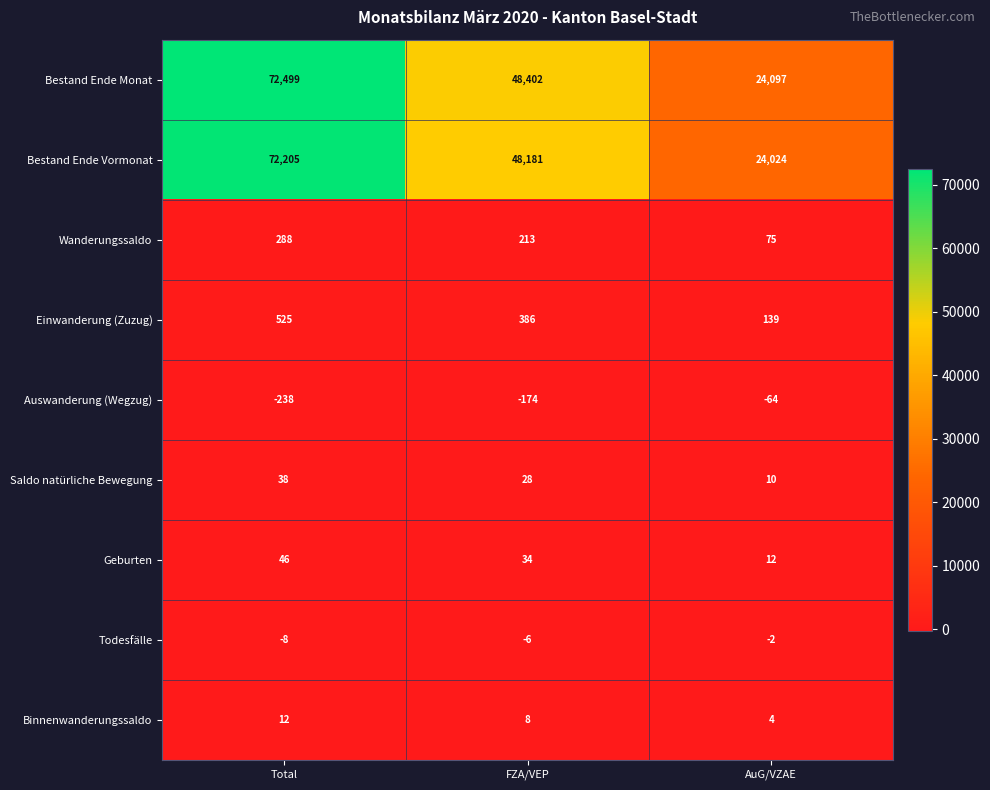

Reading left to right, transcribe all the data shown in this chart.

Bestand Ende Monat: Total=72499	FZA/VEP=48402	AuG/VZAE=24097
Bestand Ende Vormonat: Total=72205	FZA/VEP=48181	AuG/VZAE=24024
Wanderungssaldo: Total=288	FZA/VEP=213	AuG/VZAE=75
Einwanderung (Zuzug): Total=525	FZA/VEP=386	AuG/VZAE=139
Auswanderung (Wegzug): Total=-238	FZA/VEP=-174	AuG/VZAE=-64
Saldo natürliche Bewegung: Total=38	FZA/VEP=28	AuG/VZAE=10
Geburten: Total=46	FZA/VEP=34	AuG/VZAE=12
Todesfälle: Total=-8	FZA/VEP=-6	AuG/VZAE=-2
Binnenwanderungssaldo: Total=12	FZA/VEP=8	AuG/VZAE=4